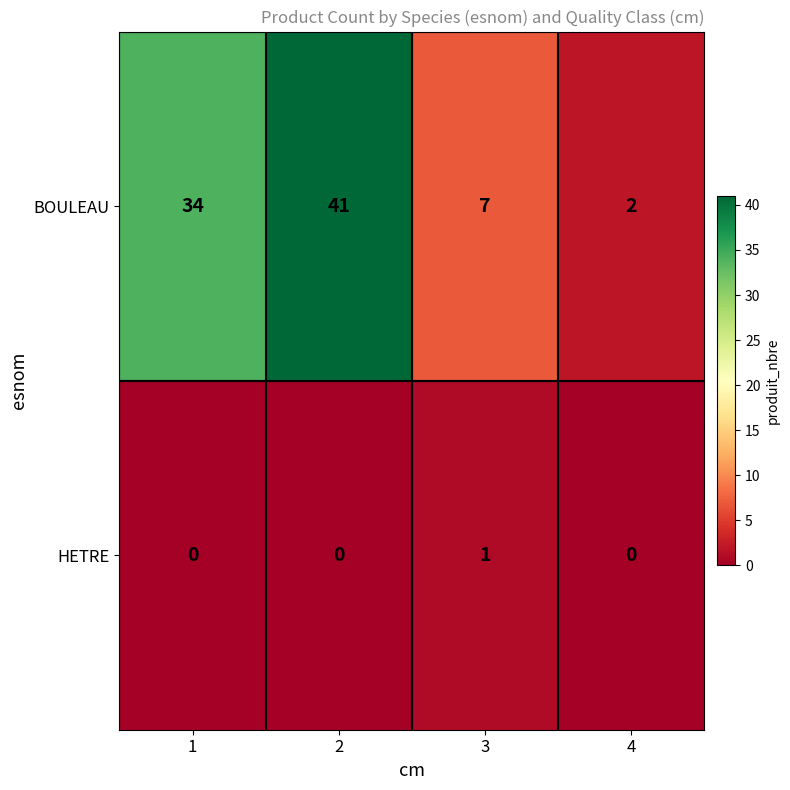

How many distinct data groups are displayed?

2